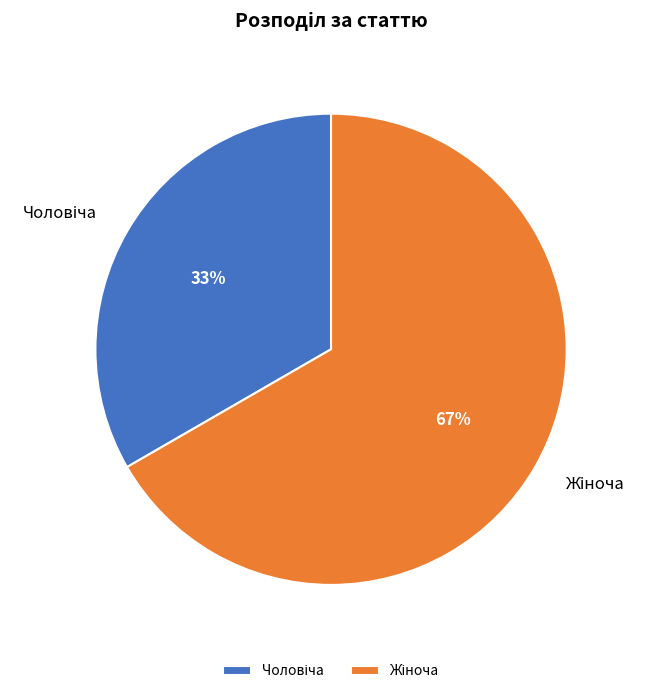

Is there a majority slice in this chart?

Yes